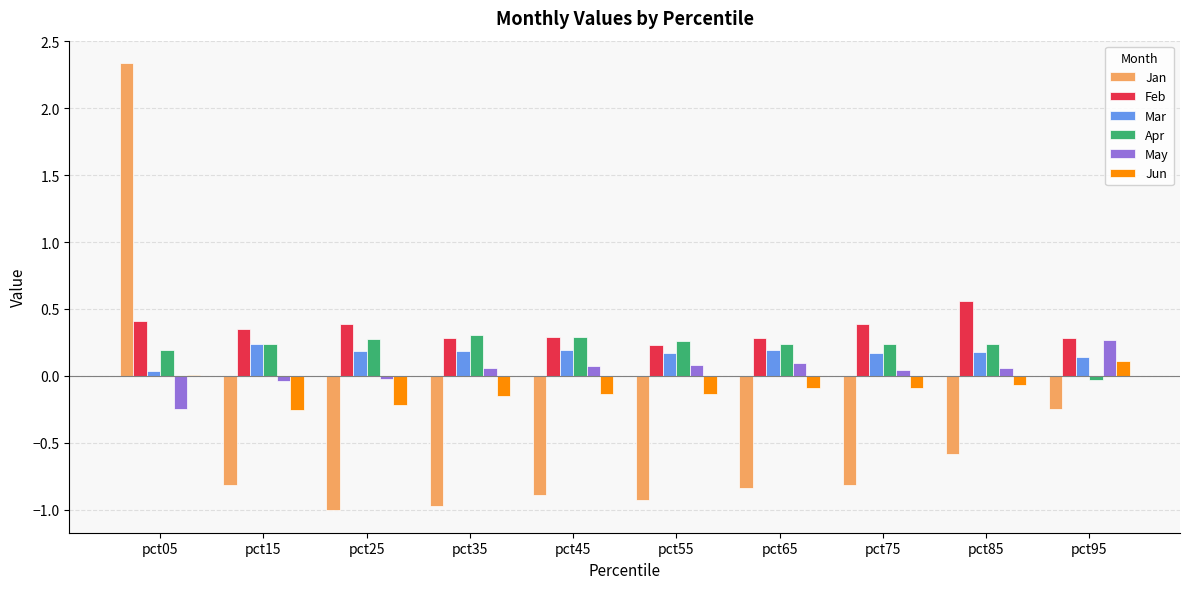

True or false: Jun has a value of -0.1 at pct65.

True